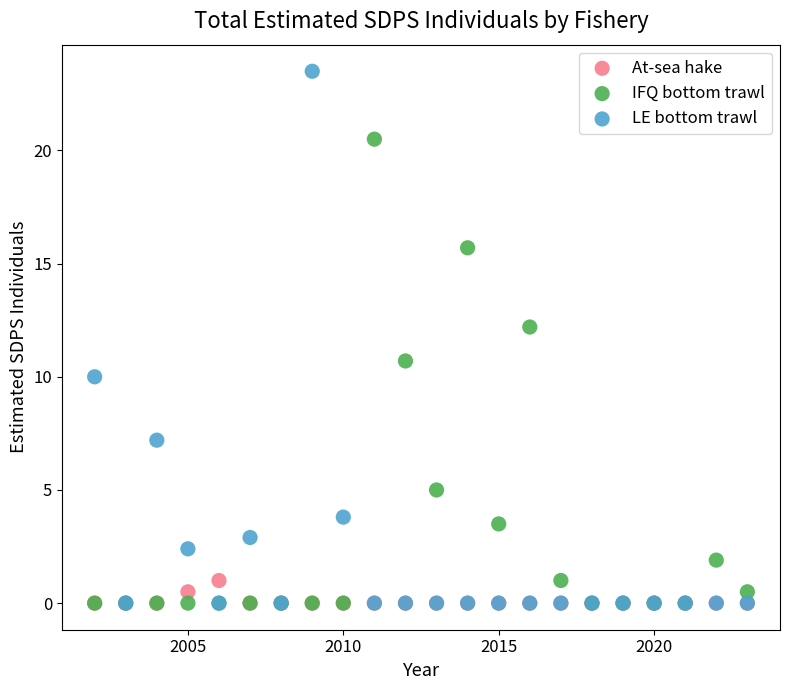

Across all series, what Y value is closest to 11?

10.7